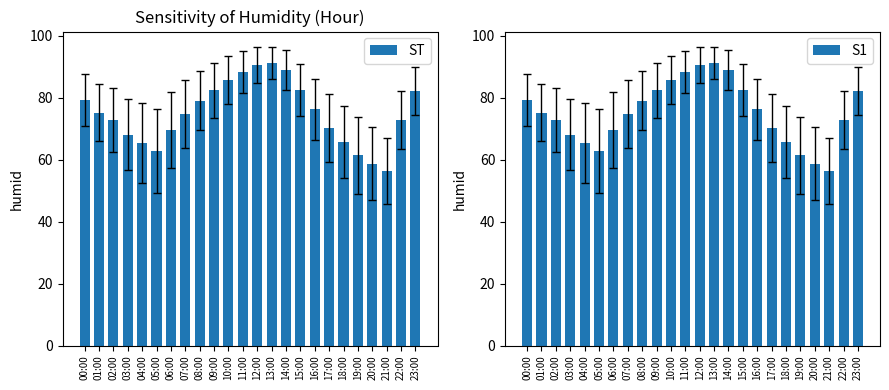

Between 19:00 and 20:00, which series saw the biggest shift?

ST